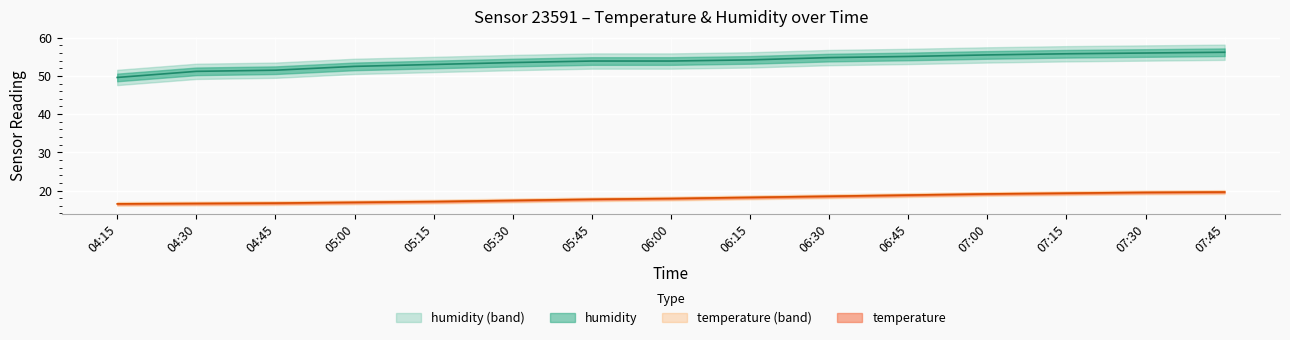

Reading left to right, transcribe all the data shown in this chart.

temperature: 16.5	16.6	16.7	16.9	17.1	17.4	17.7	17.9	18.2	18.5	18.8	19.1	19.3	19.5	19.6
humidity: 49.6	51.2	51.5	52.5	53.0	53.5	53.9	53.9	54.2	54.8	55.1	55.5	55.8	56.0	56.2
temperature_upper: 17.0	17.1	17.2	17.4	17.6	17.9	18.2	18.4	18.7	19.0	19.3	19.6	19.8	20.0	20.1
temperature_lower: 16.0	16.1	16.2	16.4	16.6	16.9	17.2	17.4	17.7	18.0	18.3	18.6	18.8	19.0	19.1
humidity_upper: 51.6	53.2	53.5	54.5	55.0	55.5	55.9	55.9	56.2	56.8	57.1	57.5	57.8	58.0	58.2
humidity_lower: 47.6	49.2	49.5	50.5	51.0	51.5	51.9	51.9	52.2	52.8	53.1	53.5	53.8	54.0	54.2